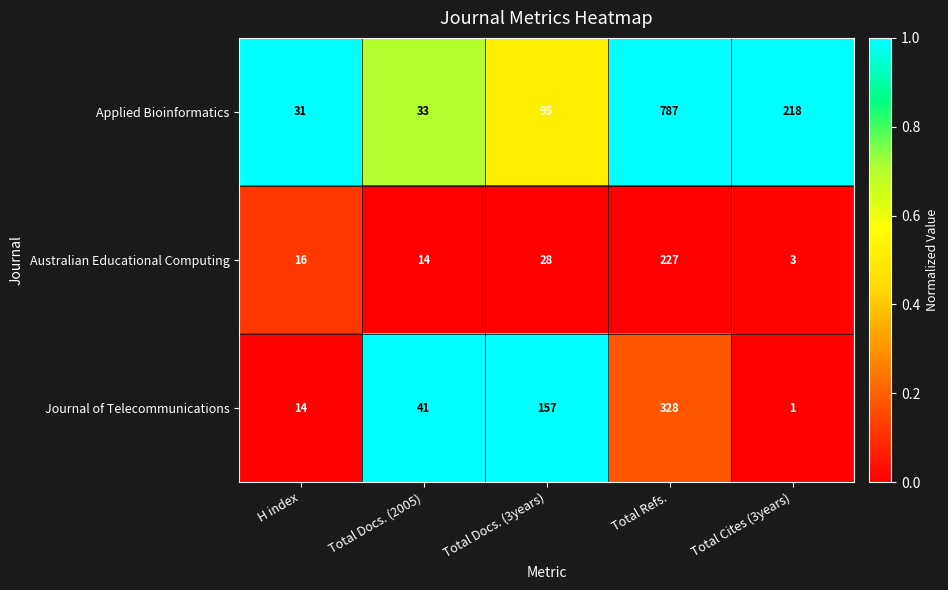

What is the greatest value displayed?

787